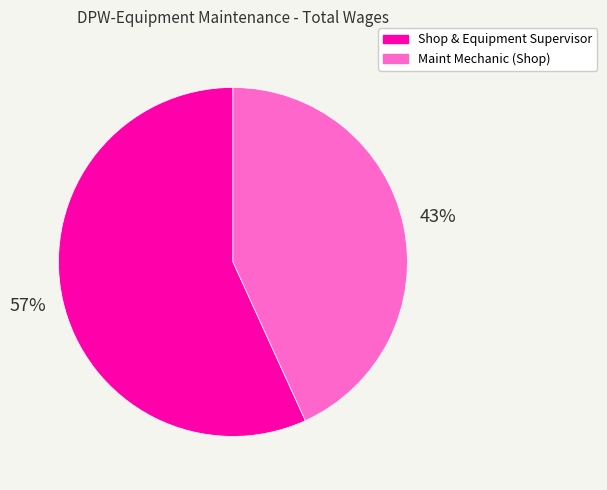

To the nearest percent, what portion does Maint Mechanic (Shop) represent?

43%